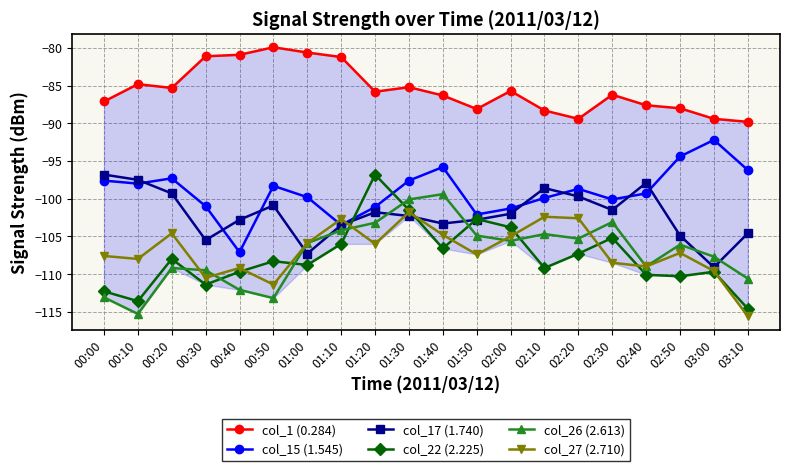

At which label does col_17 (1.740) reach its peak?

00:00